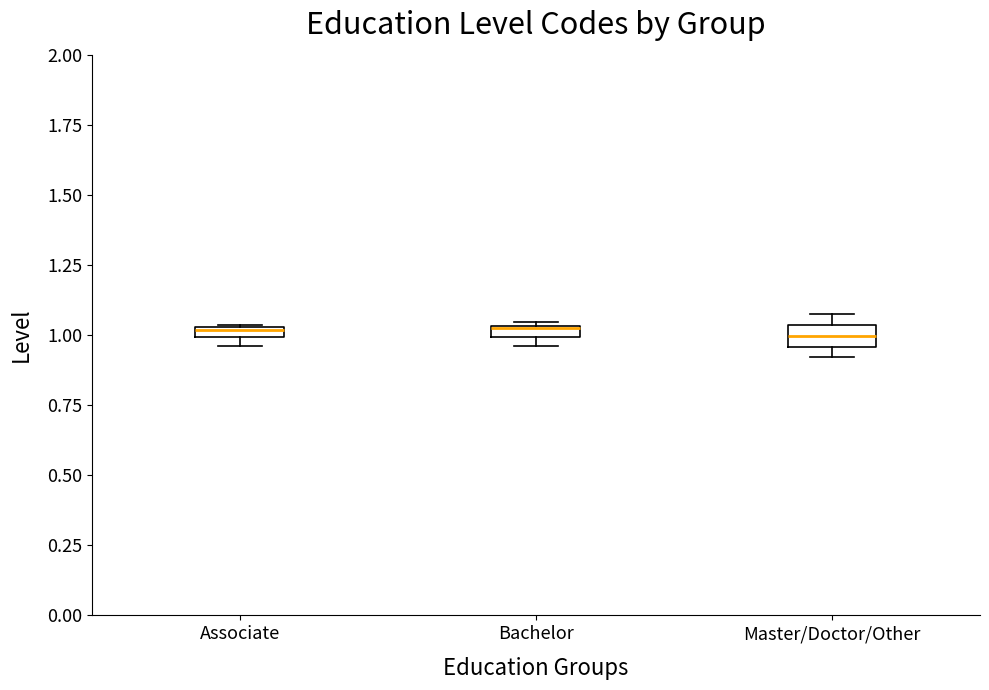

Where is the lower edge of the box for Master/Doctor/Other on the y-axis? The values are not printed on the chart, so give them approximately, as read against the axis.

0.95